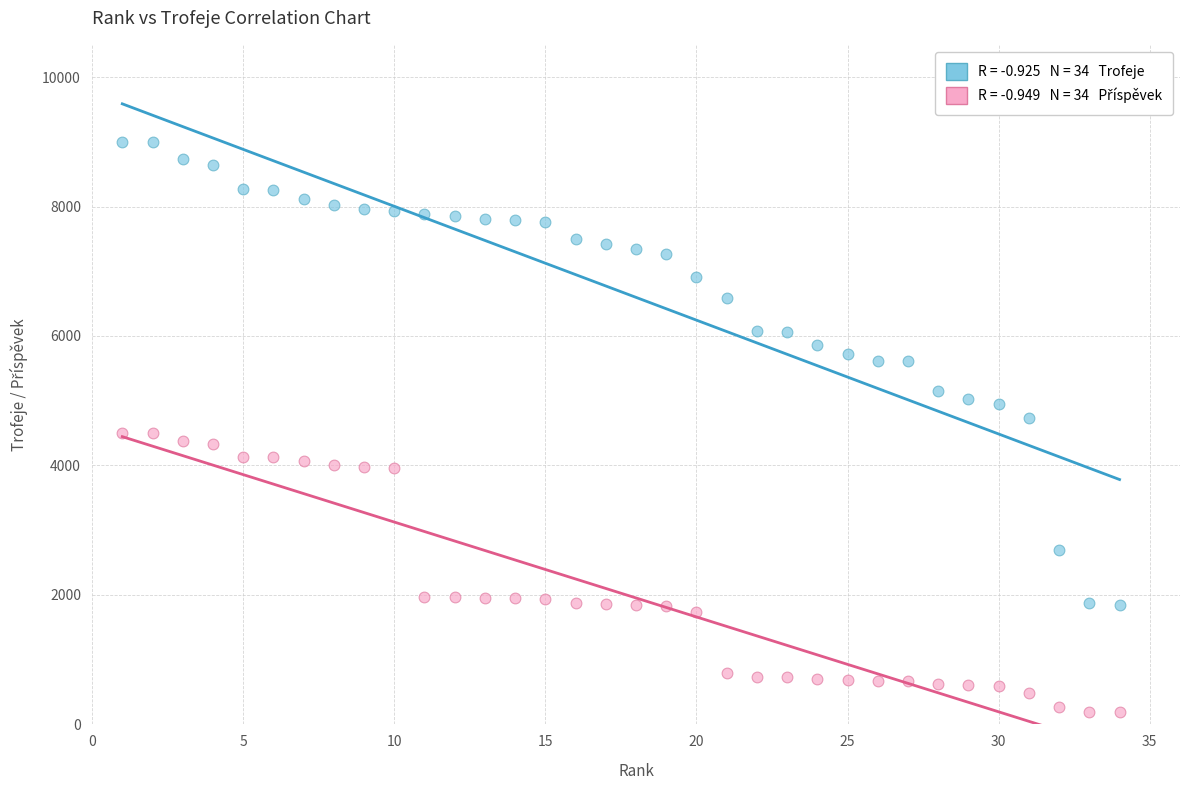

Across all data points, what is the range of Y values (max minus min)?

8817